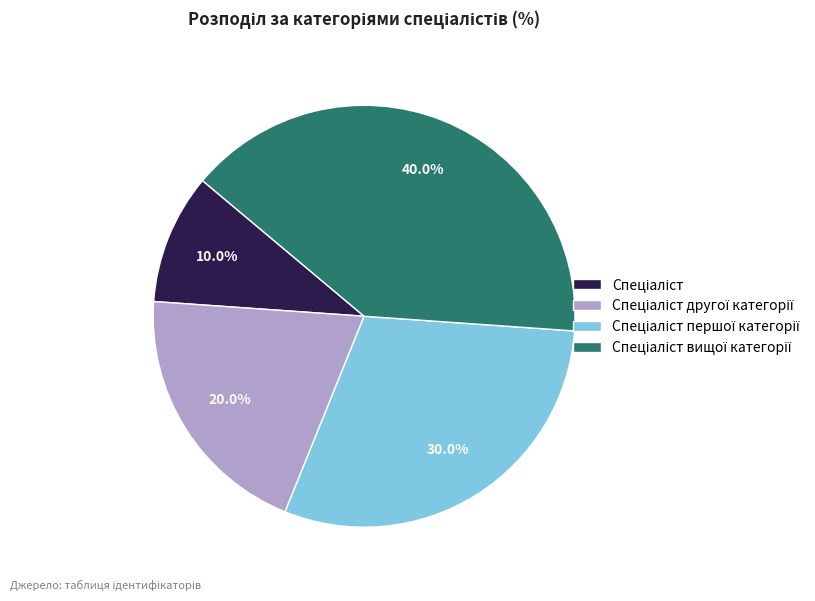

Does any single category account for the majority?

No